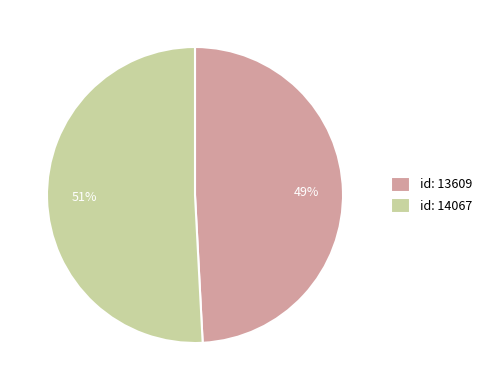

Do id: 13609 and id: 14067 together represent more than half of the pie?

Yes